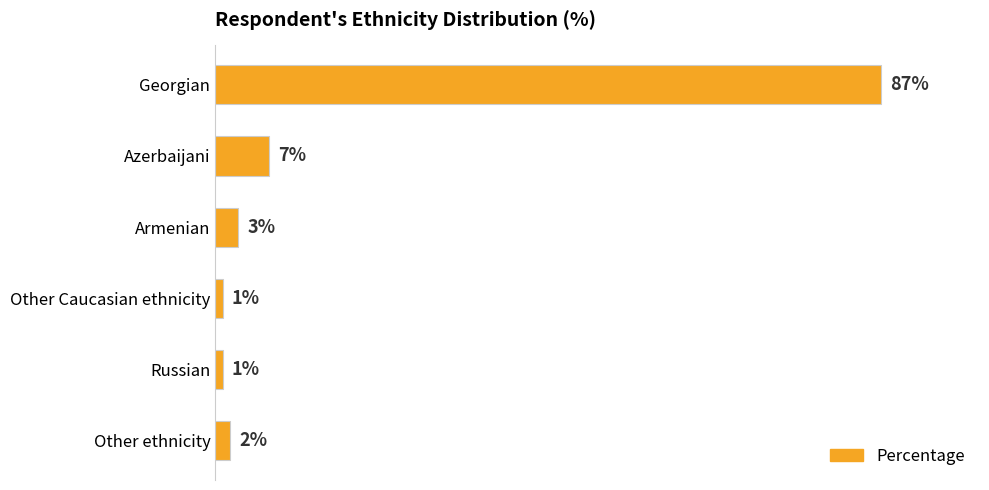

What is the label of the 5th bar from the top?

Russian